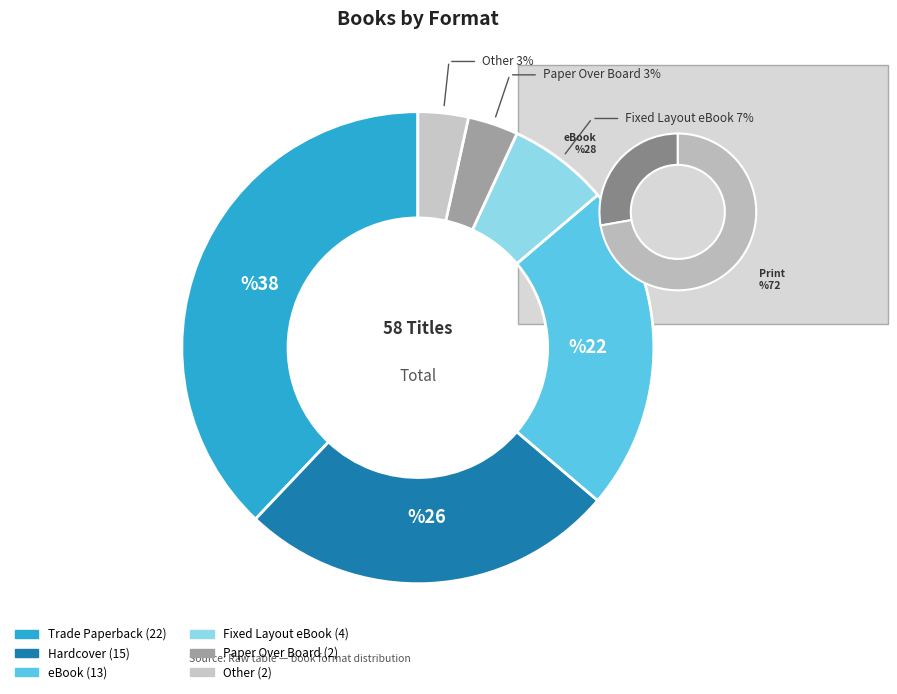

Is it true that Paper Over Board is 3% of the pie?

True